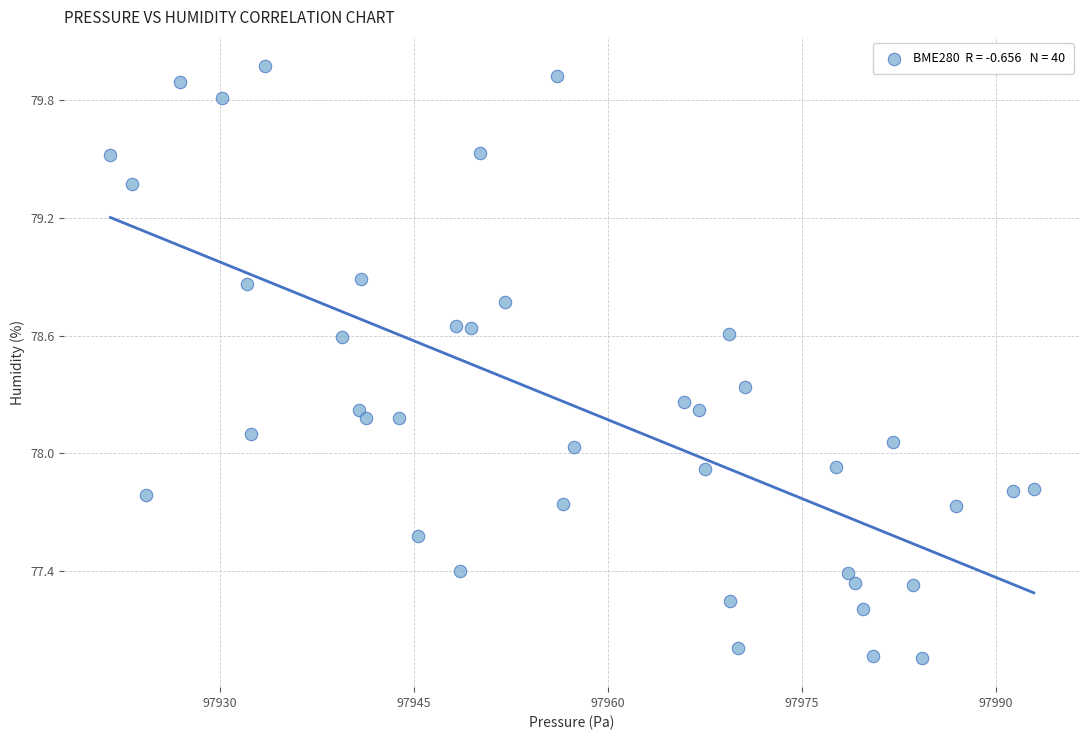

What is the range of Y values (max minus min)?

3.0